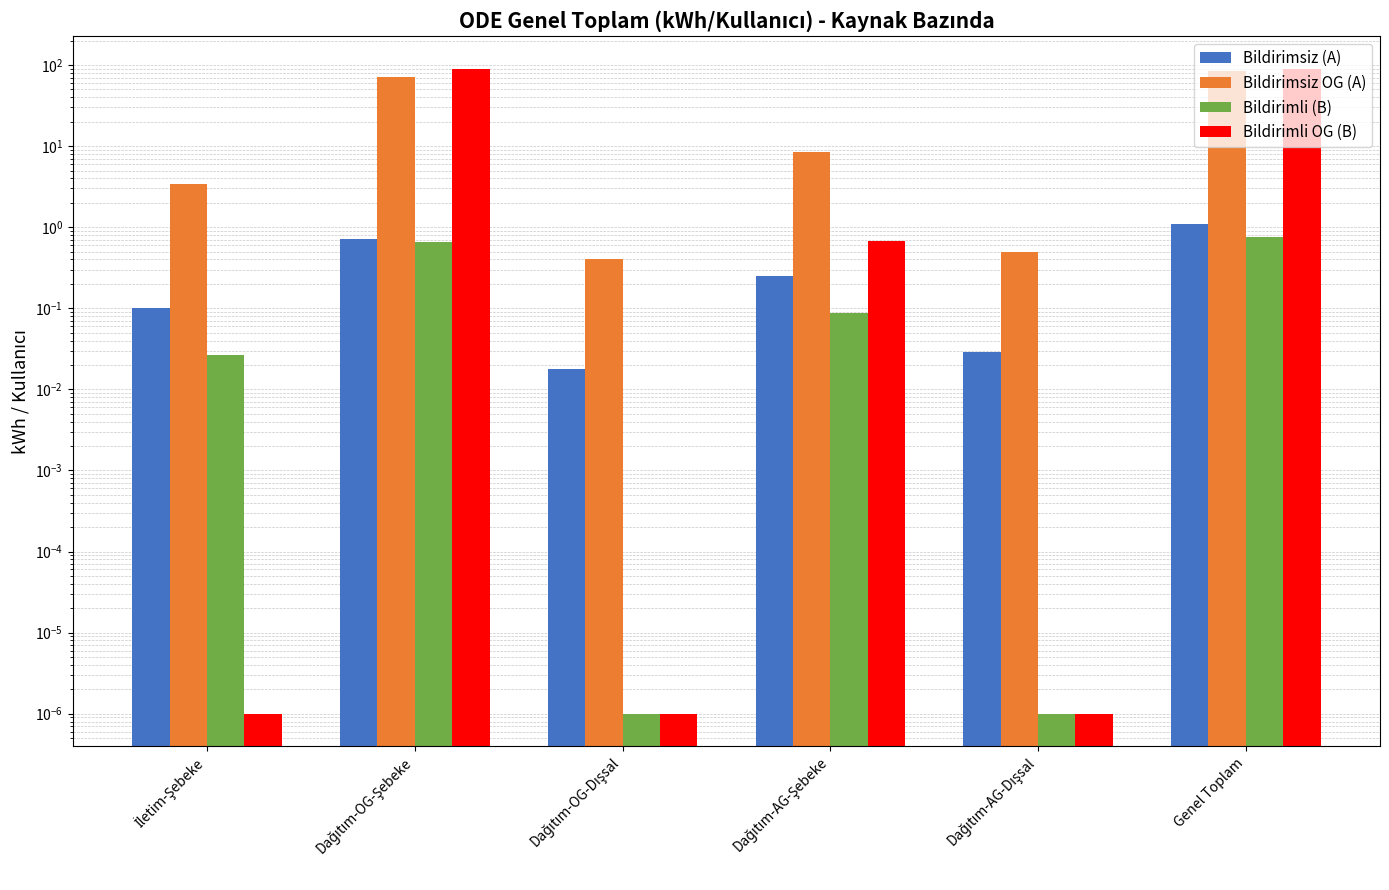

Rank the categories by Bildirimsiz (A) value from highest to lowest.

Genel Toplam, Dağıtım-OG-Şebeke, Dağıtım-AG-Şebeke, İletim-Şebeke, Dağıtım-AG-Dışsal, Dağıtım-OG-Dışsal